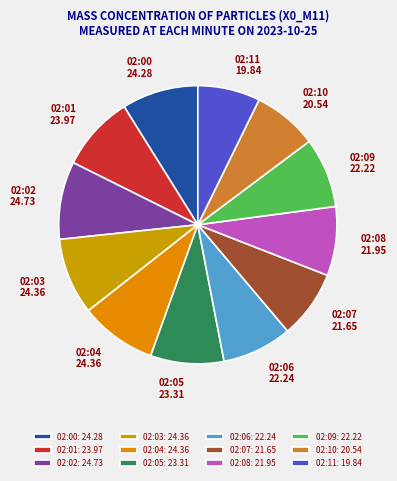

Is 02:01 the majority of the pie?

No